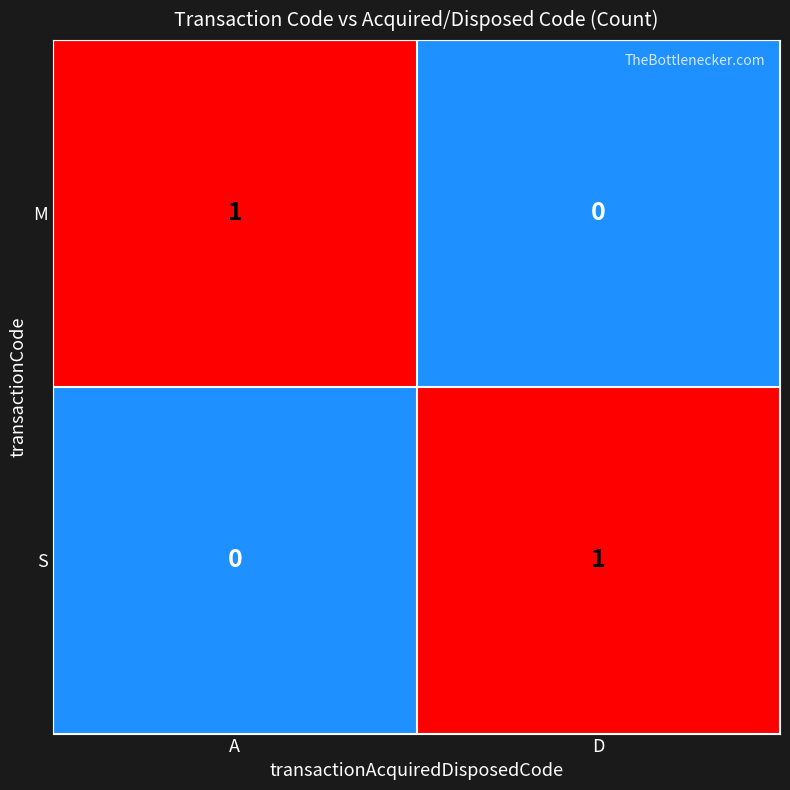

Is the value of S at A greater than the value of M at A?

No